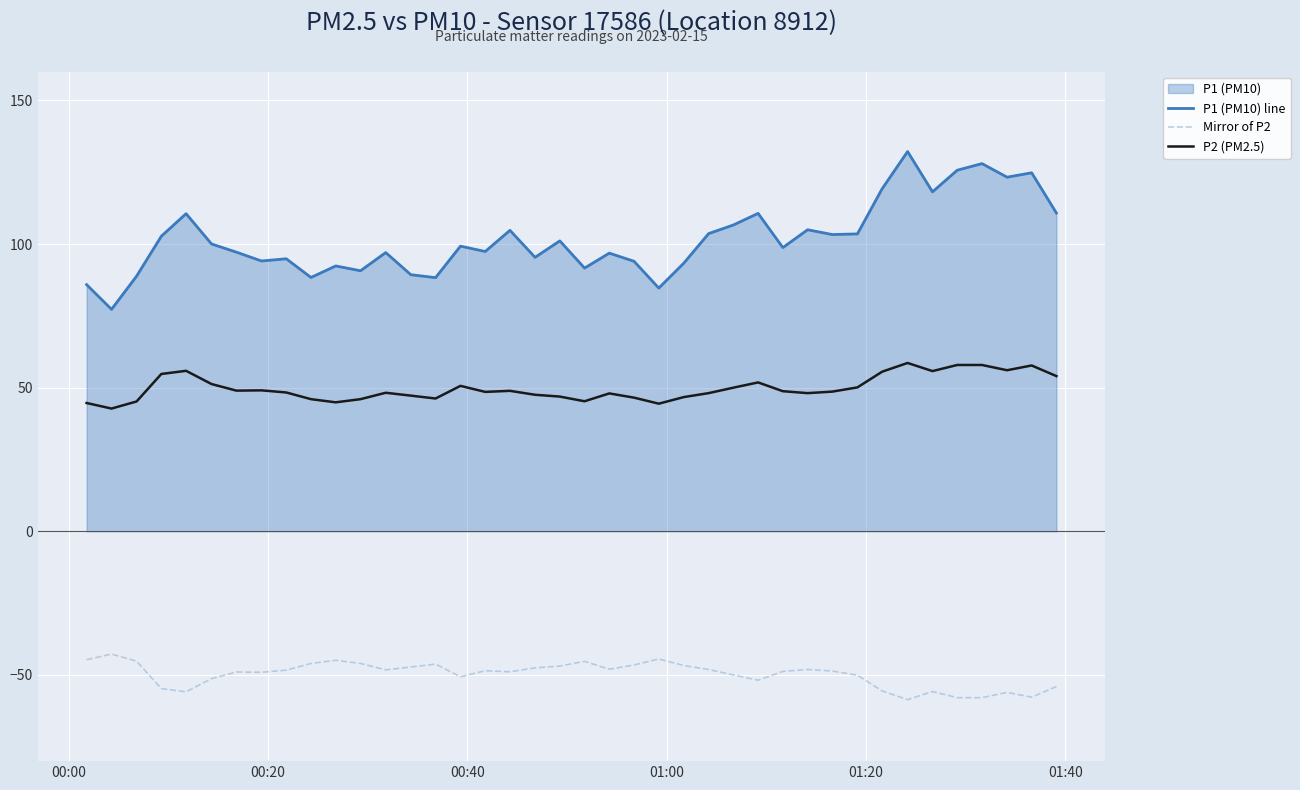

What is the minimum value for P2 (PM2.5)?

42.7